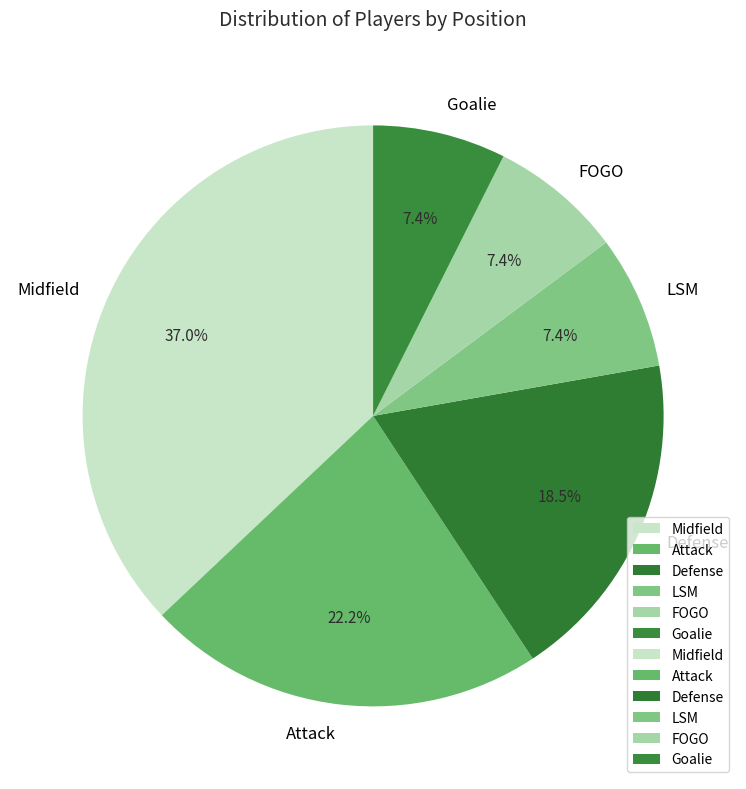

What is the largest slice in the pie chart?

Midfield